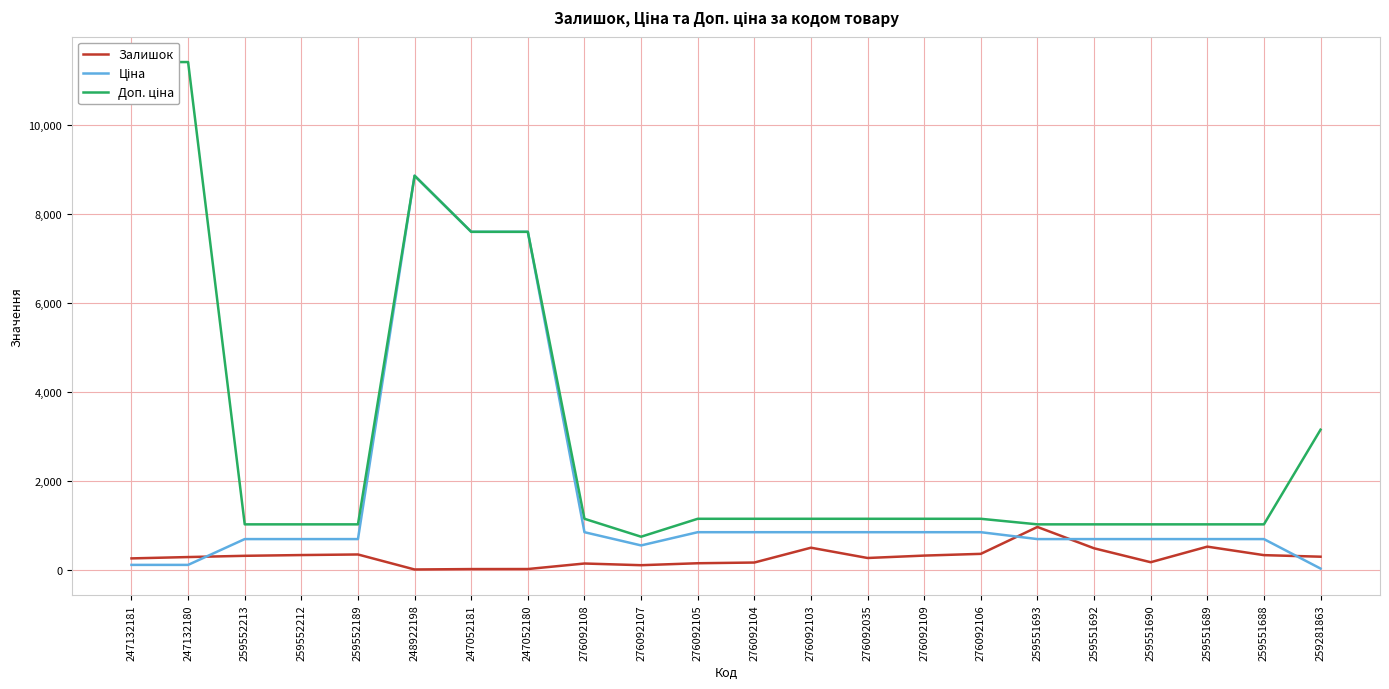

Which series has the widest spread of values?

Доп. ціна